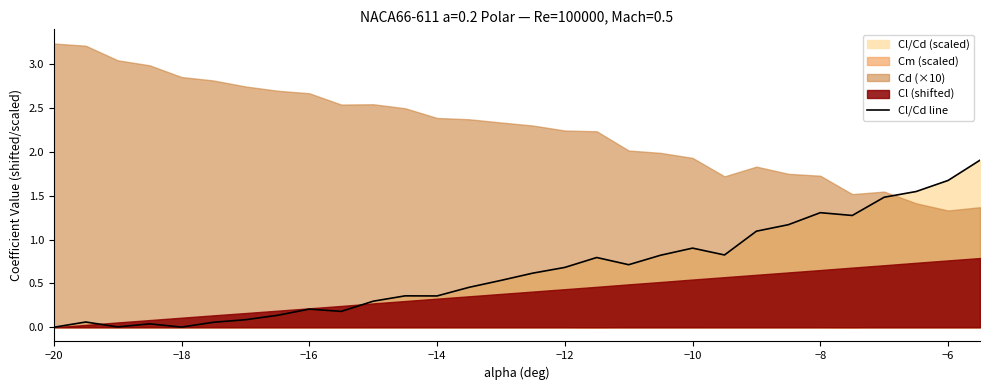

What is the maximum value for Cl/Cd line?

1.9